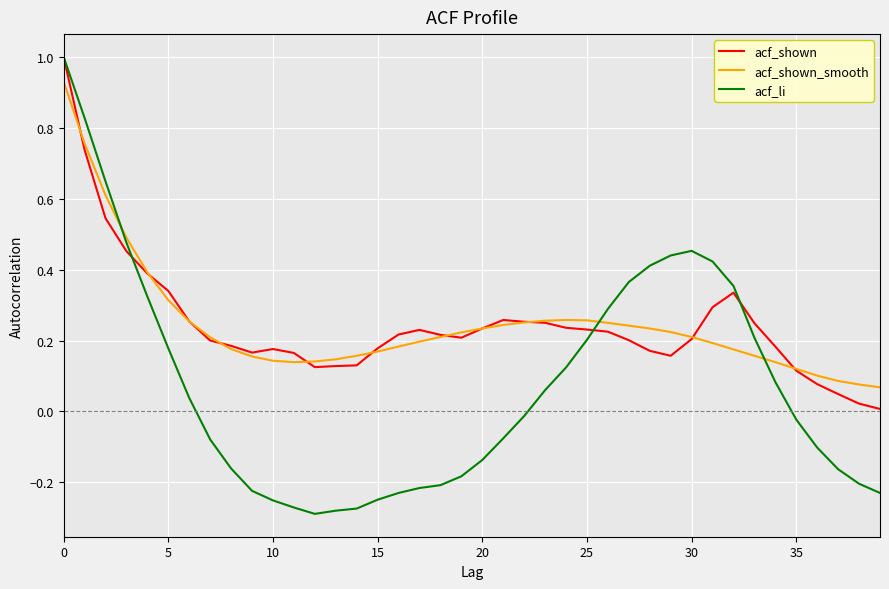

What is the greatest value displayed?

1.0